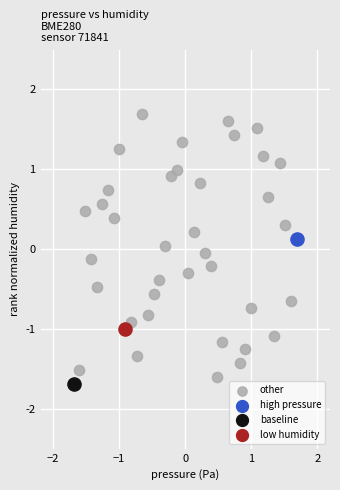

What are all the series names shown in the legend?

other, high pressure, baseline, low humidity